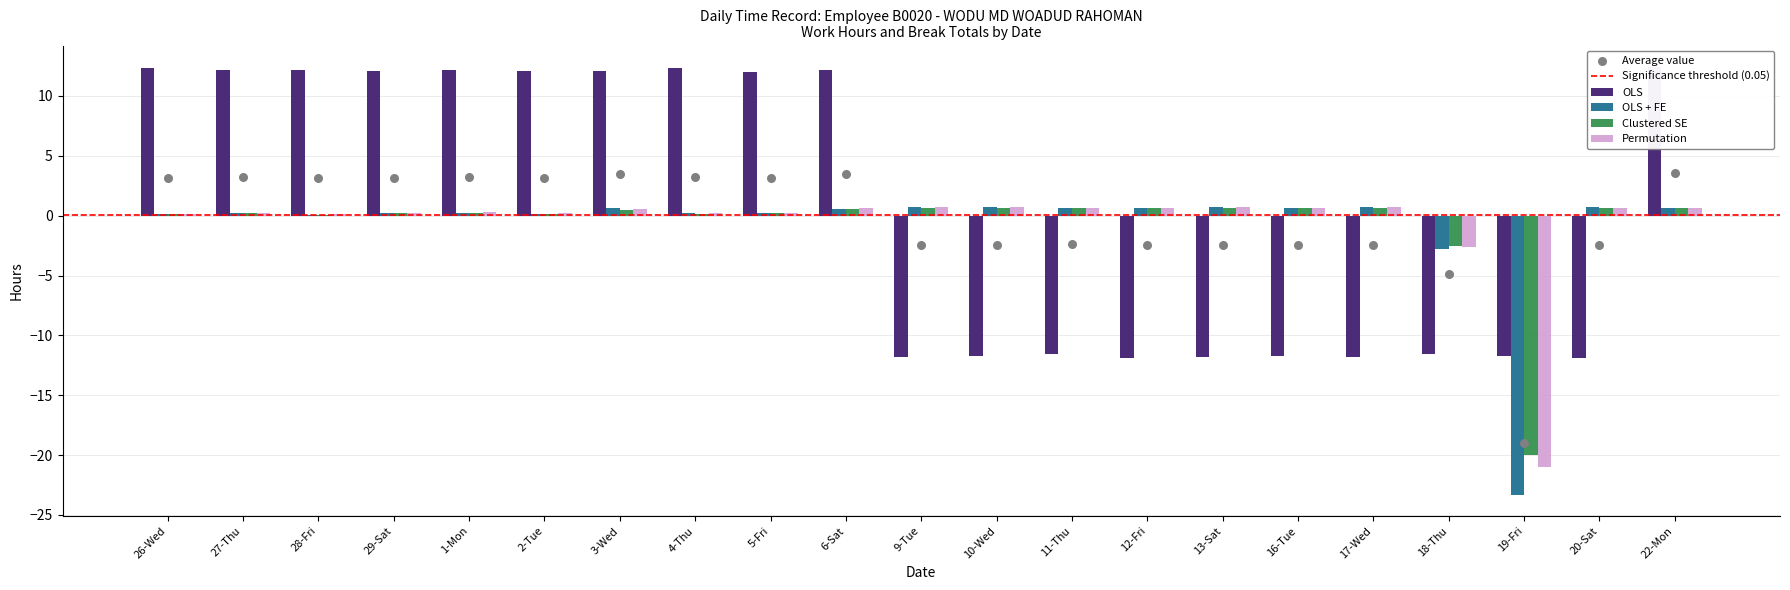

What are all the series names shown in the legend?

OLS, OLS + FE, Clustered SE, Permutation